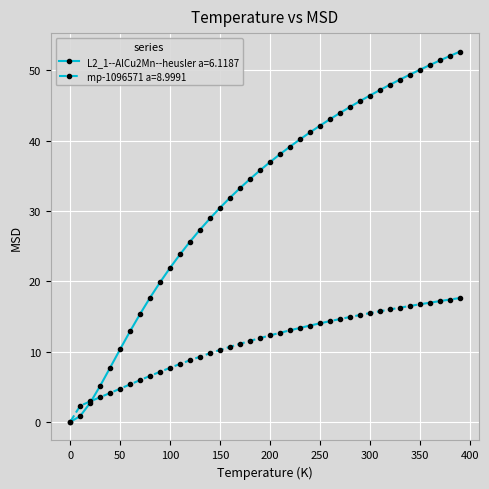

Rank the series by their maximum value, from highest to lowest.

L2_1--AlCu2Mn--heusler a=6.1187, mp-1096571 a=8.9991